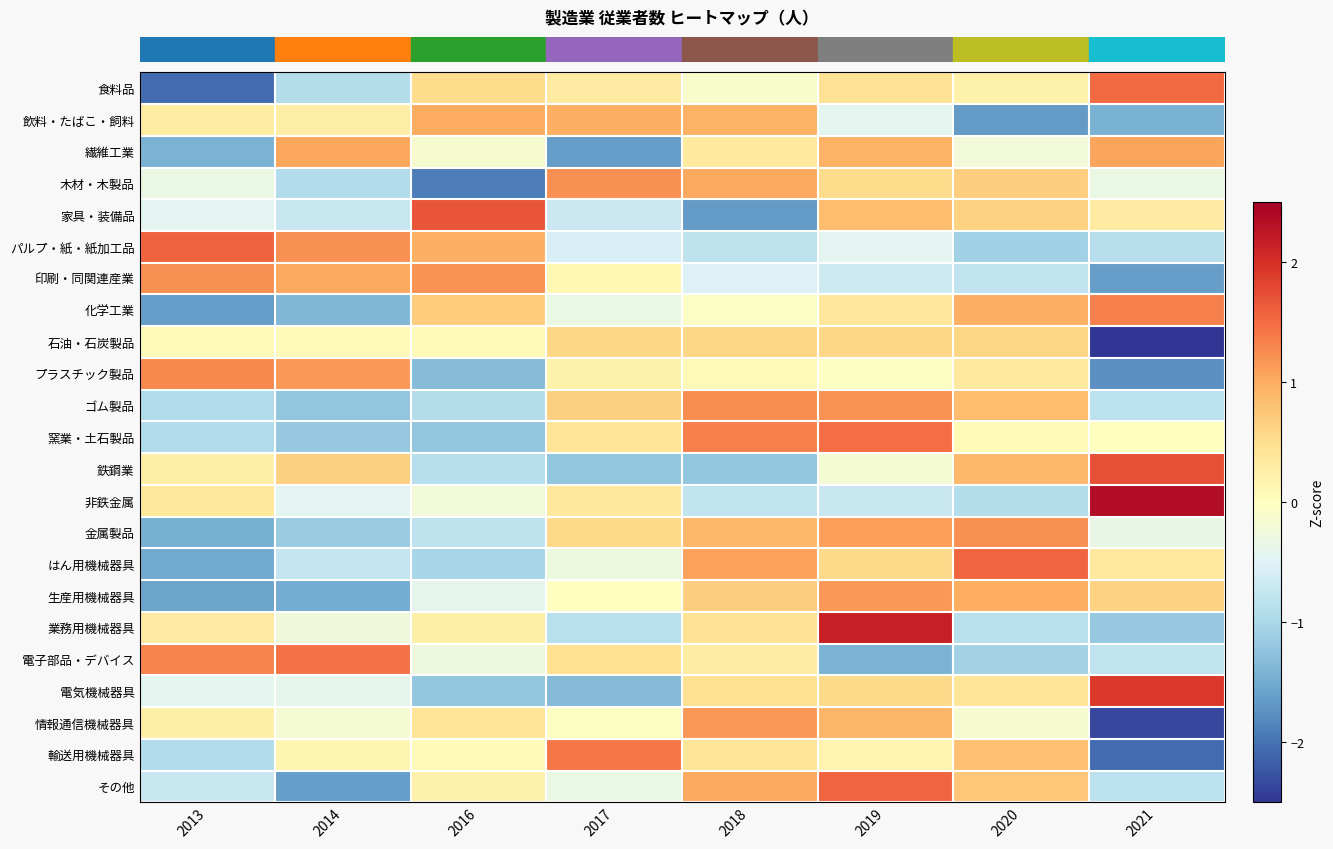

Between 2021 and 2013, which is larger?

2021